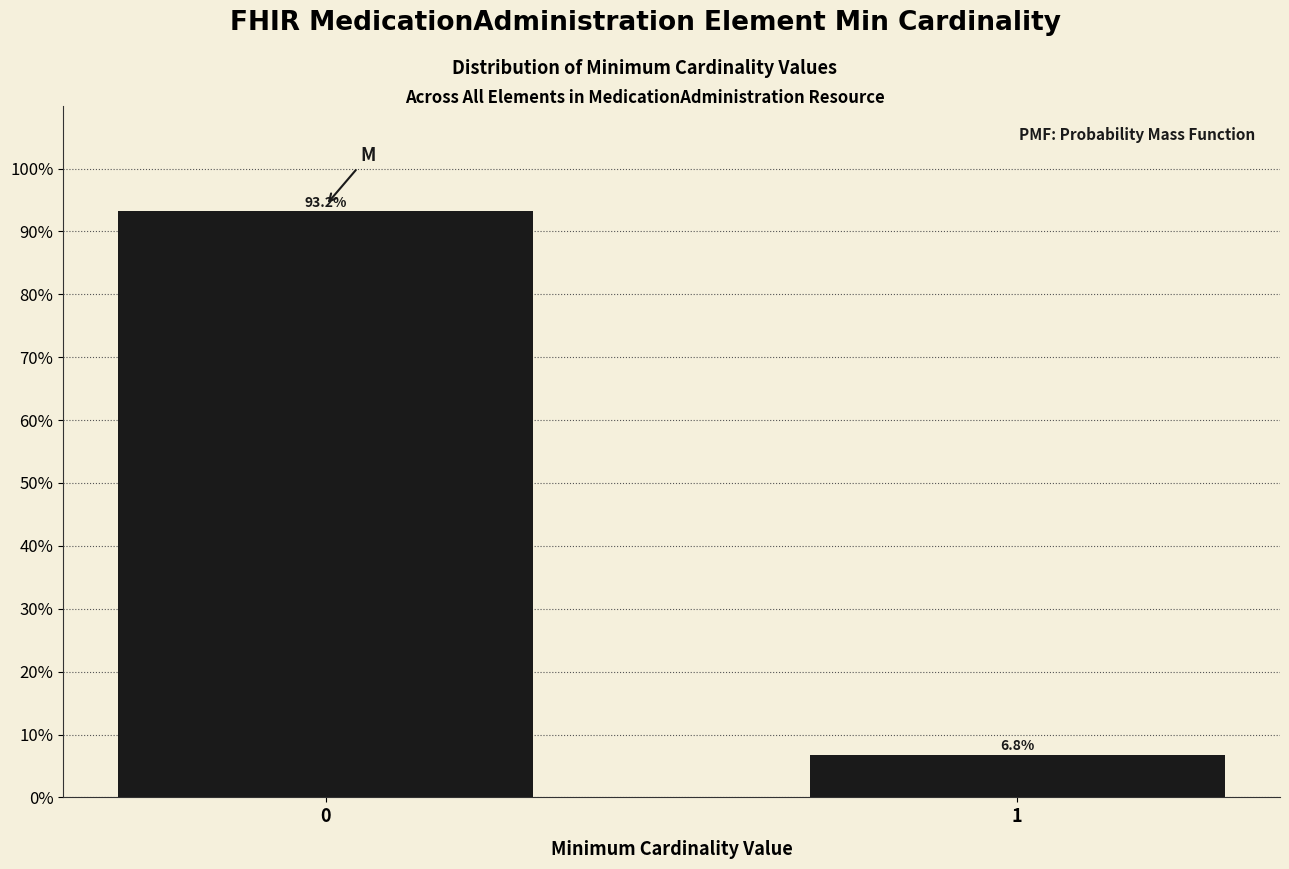

Reading left to right, what are all the values shown in this chart?

0=93.2	1=6.8